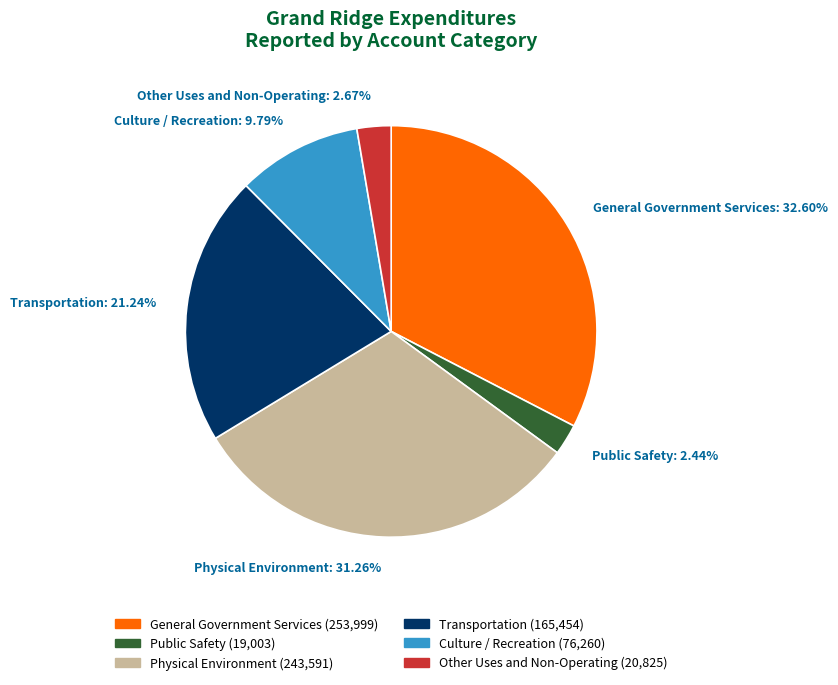

Is the sum of Public Safety and General Government Services greater than half?

No